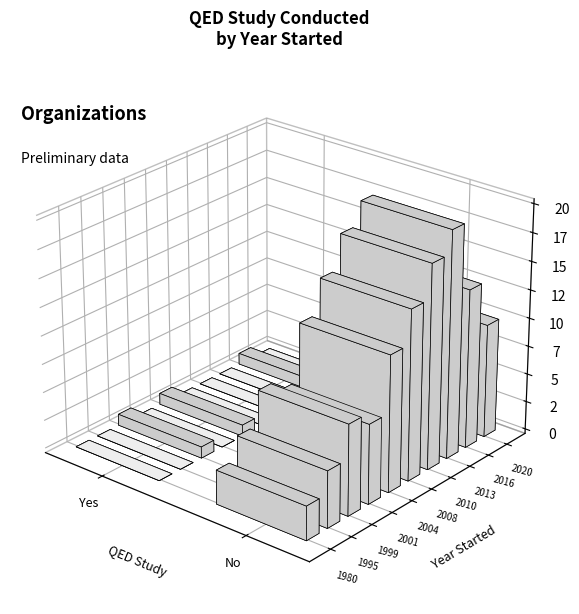

The value of No at 5 is 15. True or false?

True